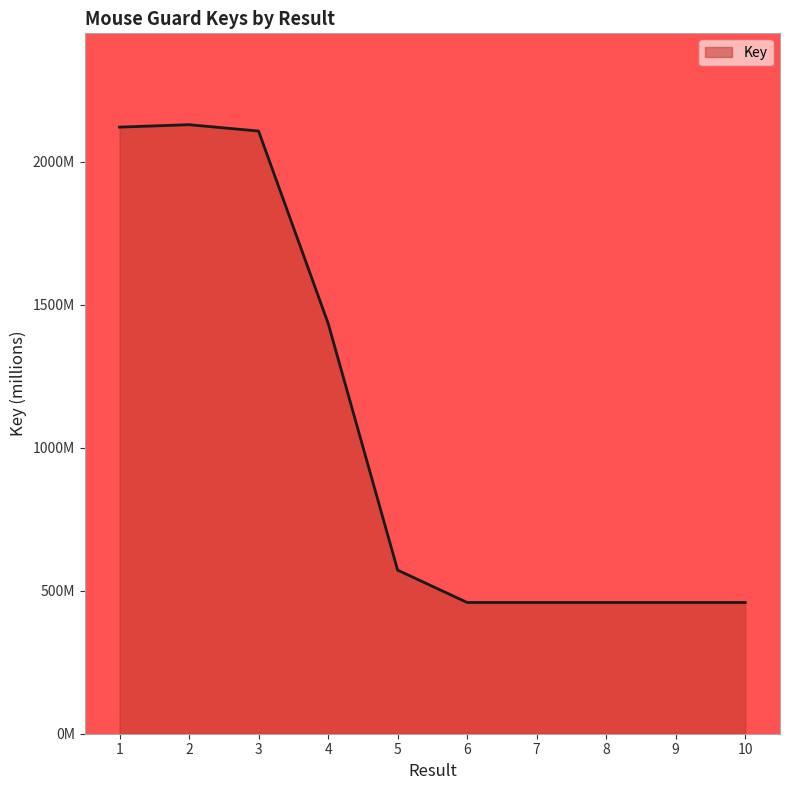

Which category has the lowest value across all series?

10